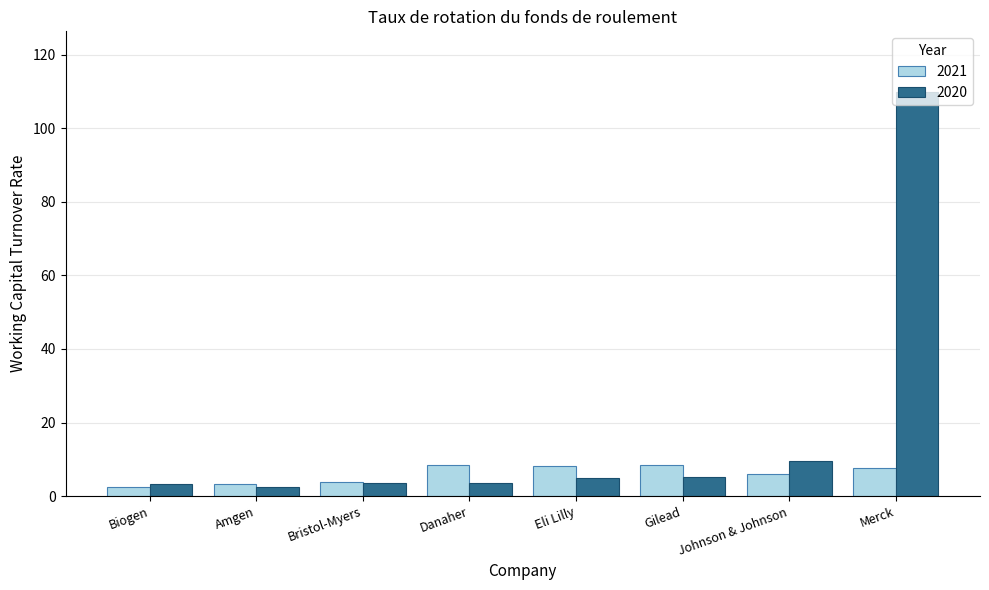

List the series in order of their overall mean, highest first.

2020, 2021